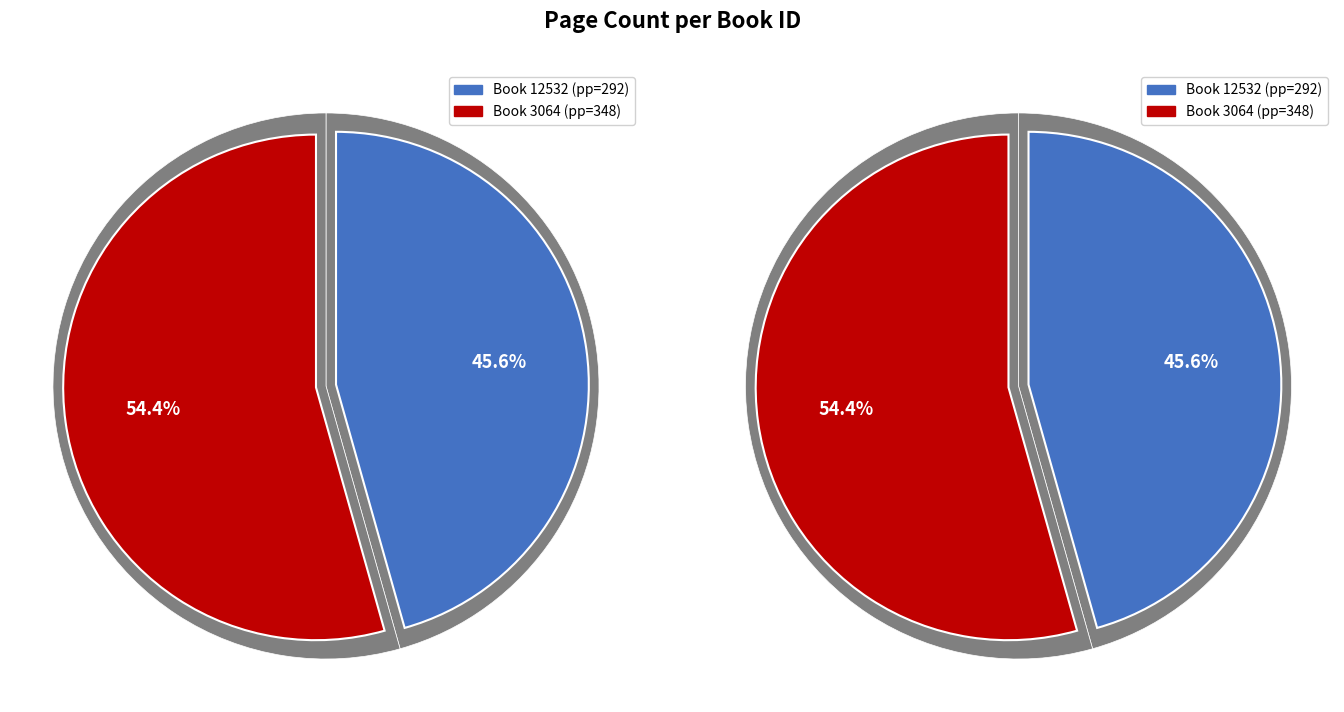

What percentage is the 3064 slice, to the nearest percent?

54%